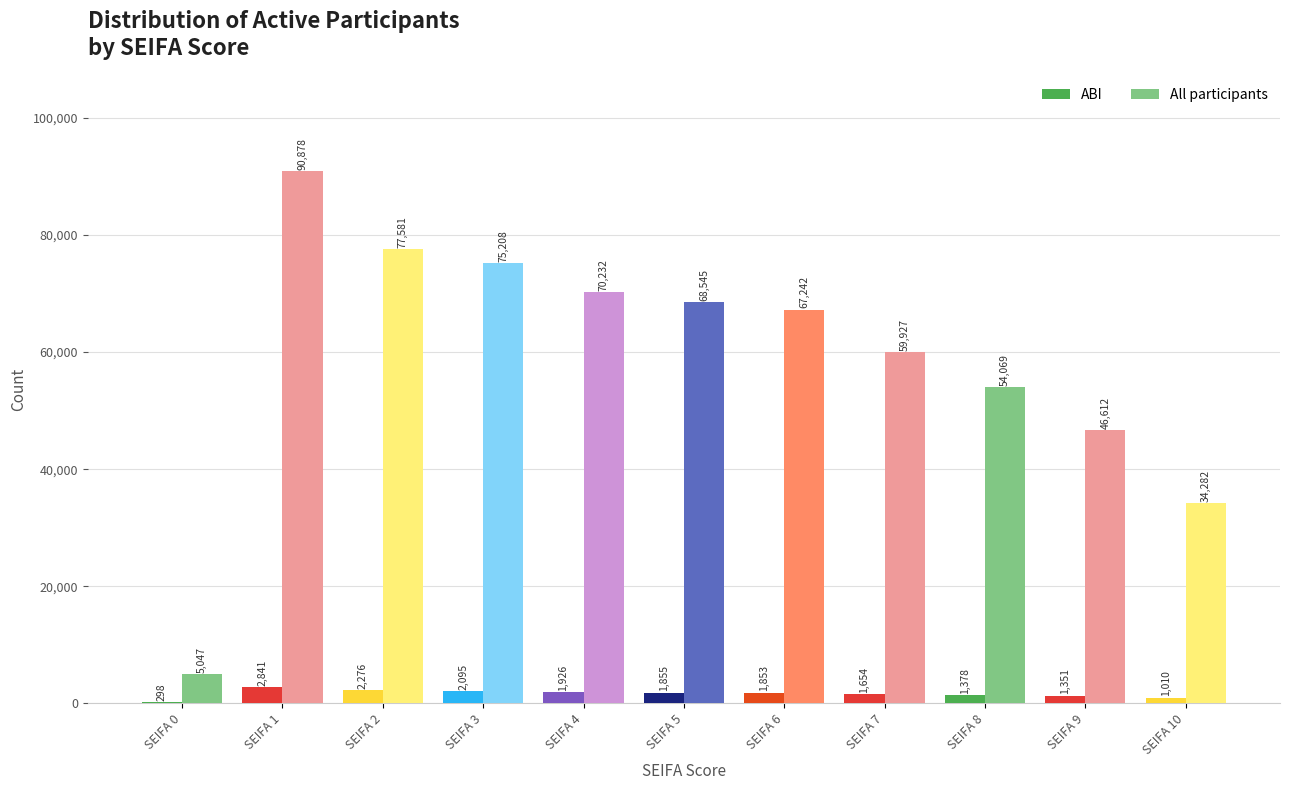

What is the spread (max minus min) of values at SEIFA 0?

4749